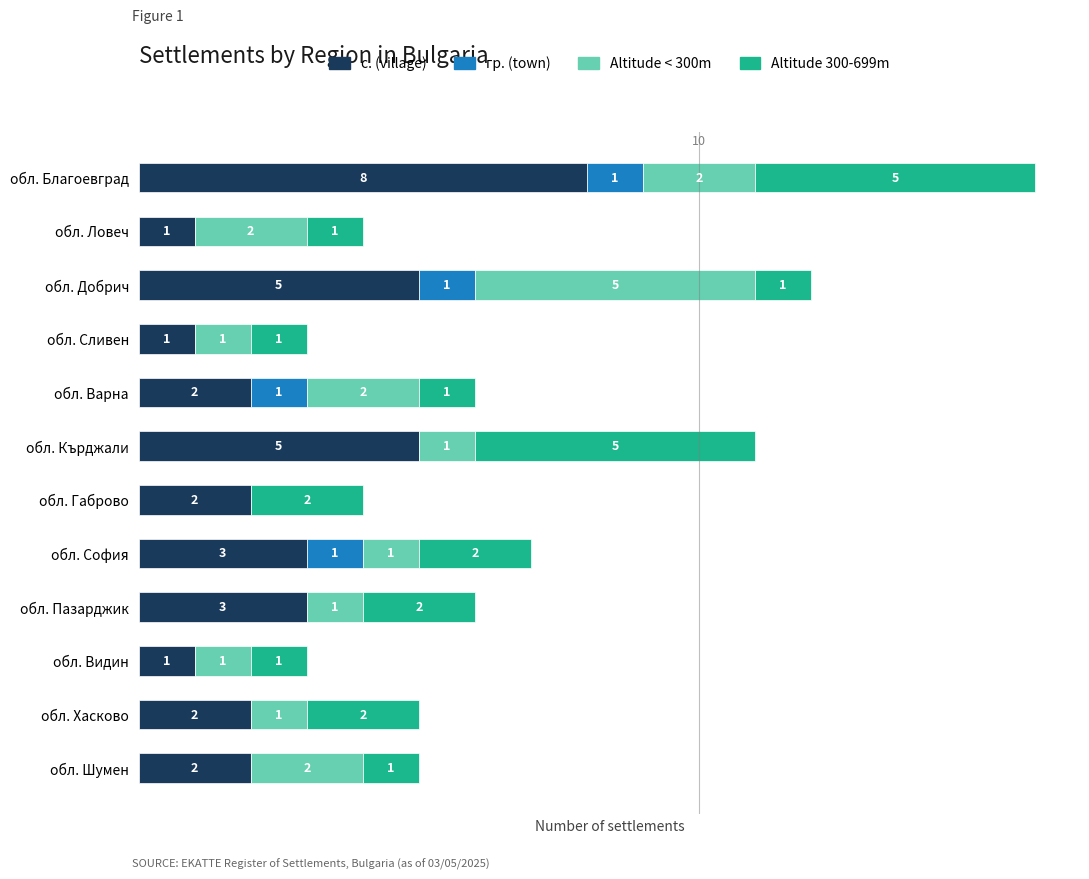

At which category is the sum across all series the highest?

обл. Благоевград